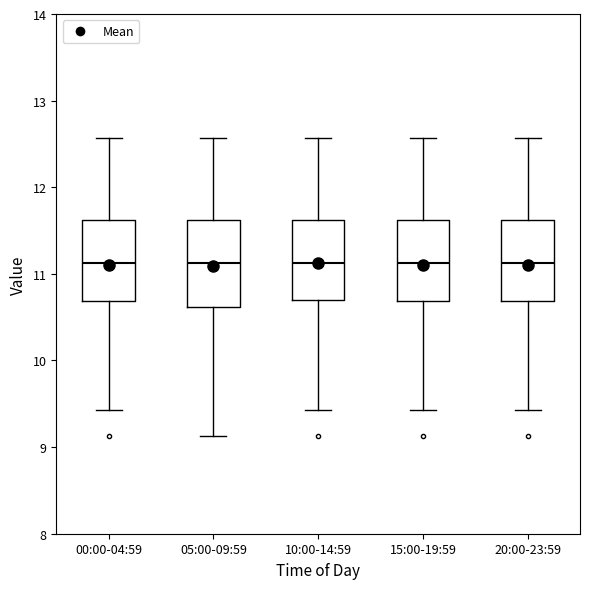

Where is the lower edge of the box for 15:00-19:59 on the y-axis? The values are not printed on the chart, so give them approximately, as read against the axis.

10.7